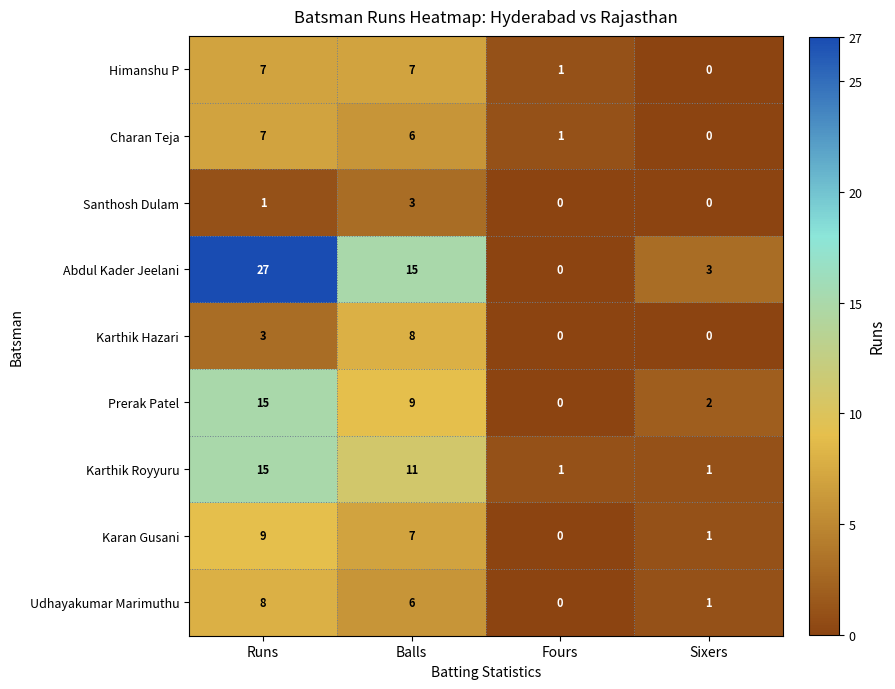

Rank the categories by Abdul Kader Jeelani value from lowest to highest.

Fours, Sixers, Balls, Runs